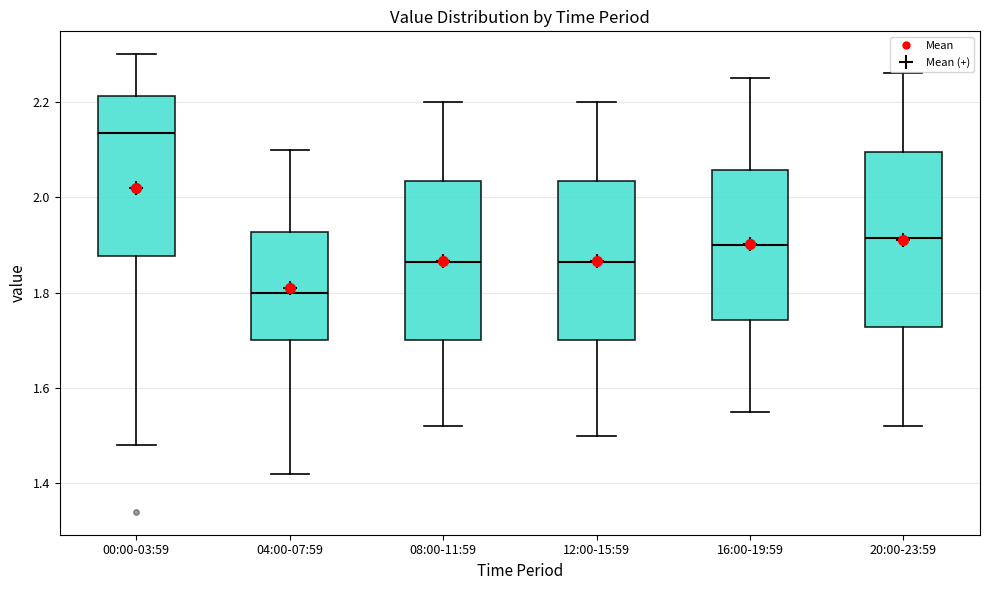

Which box's median line is the lowest?

04:00-07:59